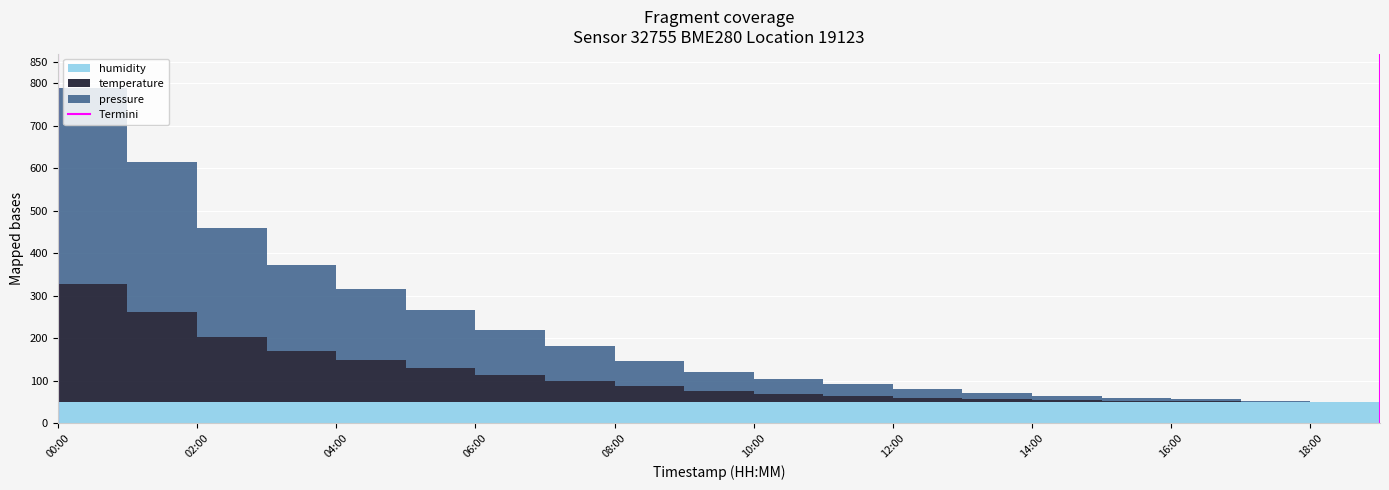

What is the label of the 1st point from the left?

00:00